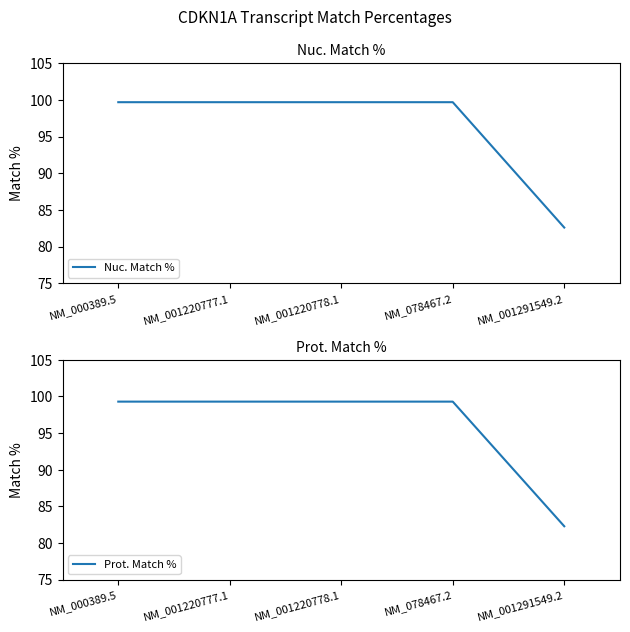

What are all the series names shown in the legend?

Nuc. Match %, Prot. Match %